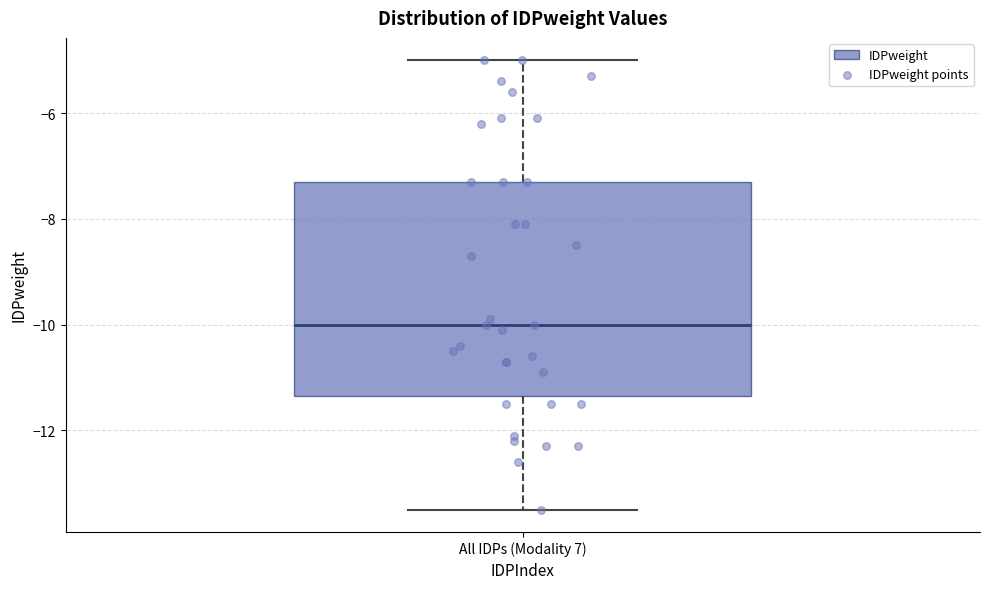

Transcribe this box plot: give where the median line is, the range the box spans, and where the two whiskers end, as read against the y-axis. The values are not printed on the chart, so give them approximately, as read against the axis.

median -10.0, box -11.4 to -7.2, whiskers -13.4 to -5.0